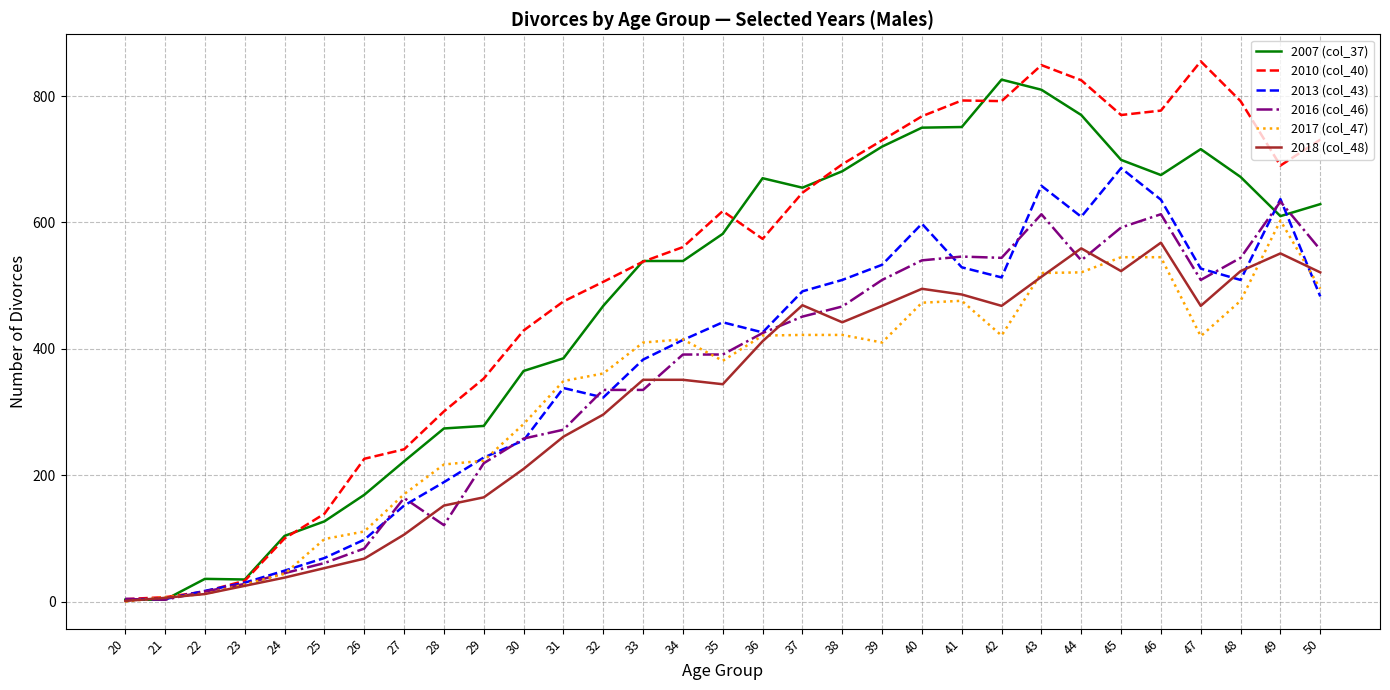

What is the total value across all series at 45?

3815